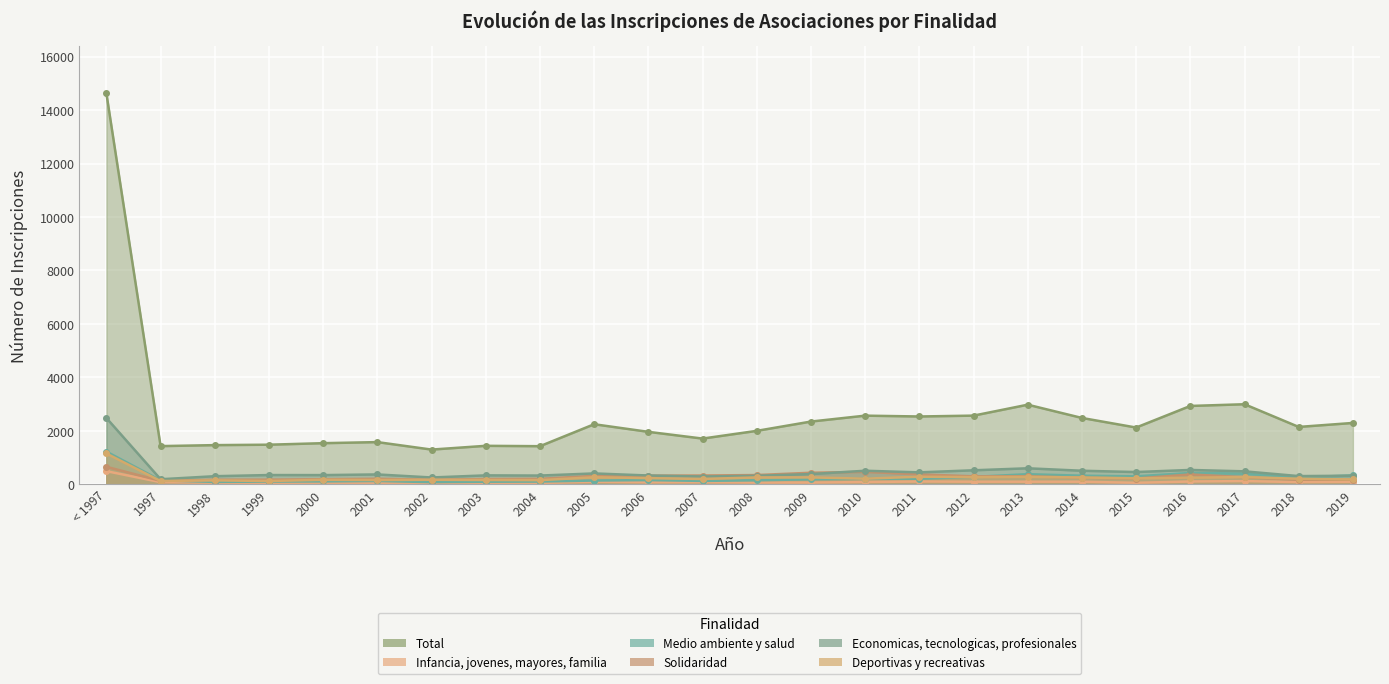

What is the sum of the Deportivas y recreativas values at 1999 and 2001?

278